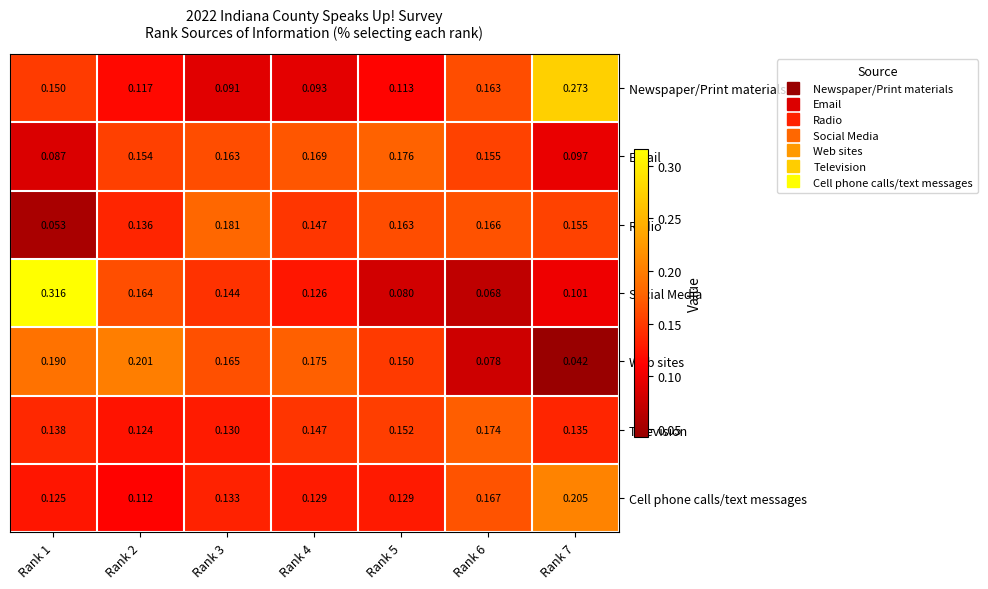

Between Rank 1 and Rank 5, which series saw the biggest shift?

Social Media